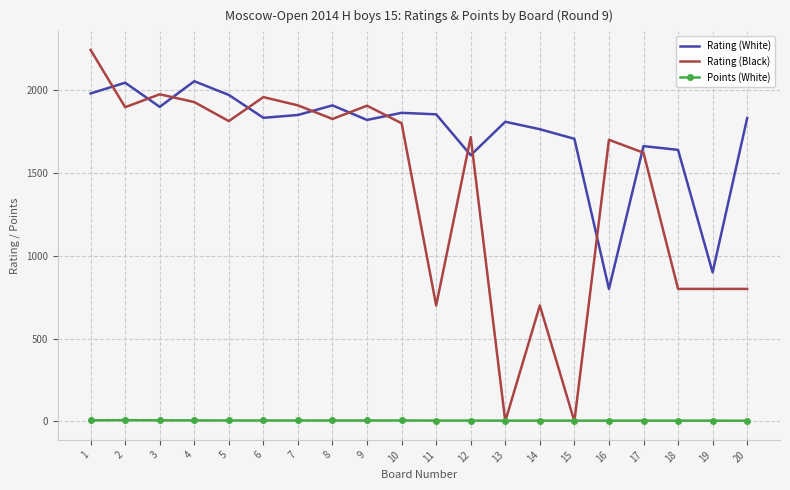

What are all the series names shown in the legend?

Rating (White), Rating (Black), Points (White)